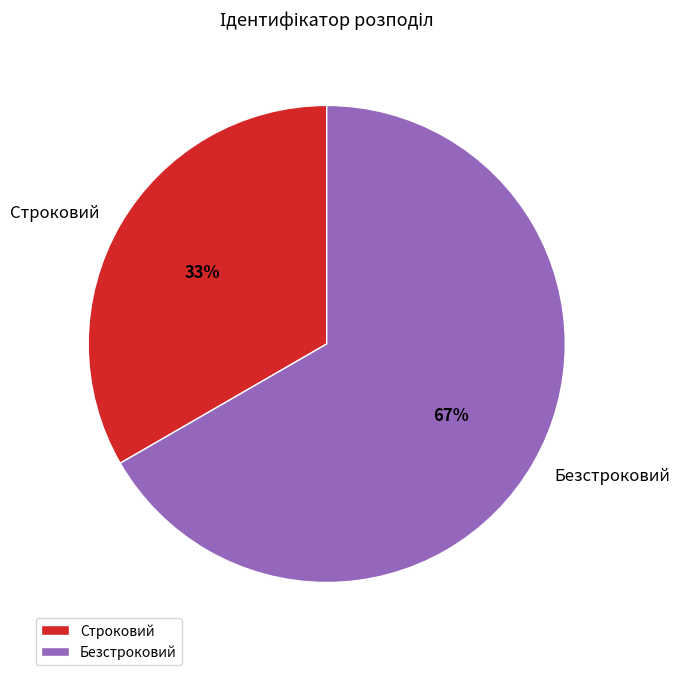

What percentage is the Безстроковий slice, to the nearest percent?

67%